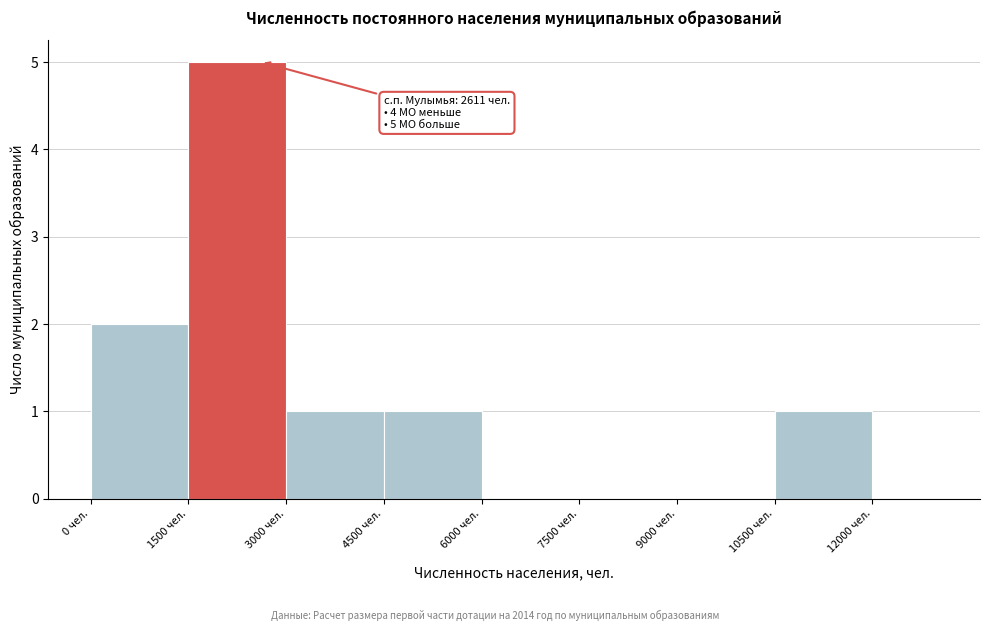

Which range on the x-axis has the tallest bar?

1500 to 3000